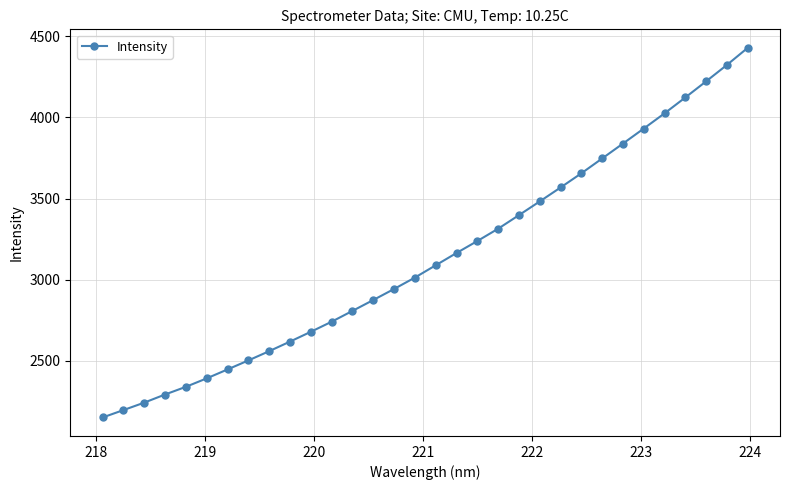

What is the smallest value displayed?

2151.3